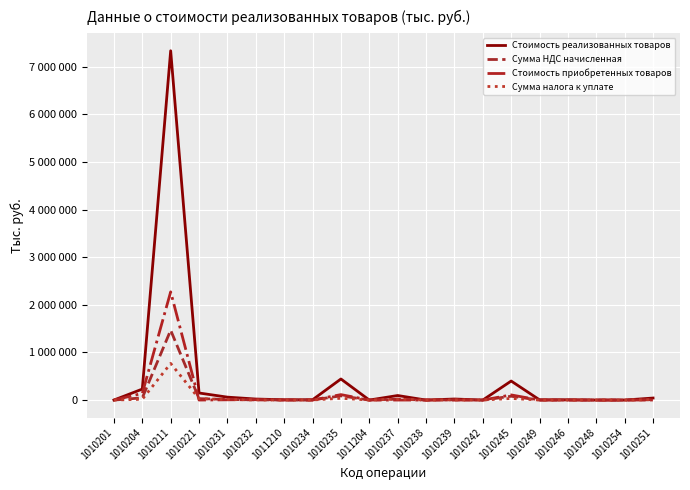

What are all the series names shown in the legend?

Стоимость реализованных товаров, Сумма НДС начисленная, Стоимость приобретенных товаров, Сумма налога к уплате